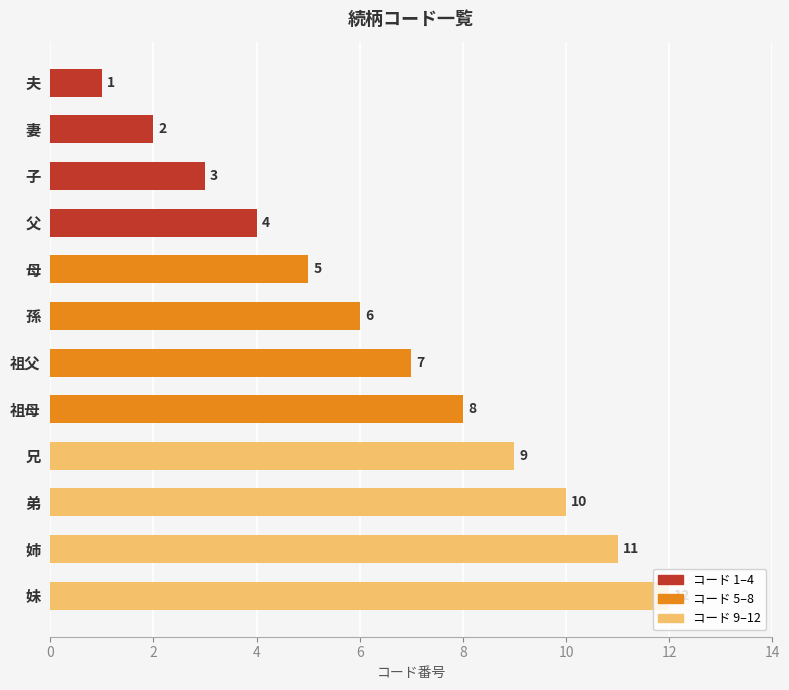

Rank the categories by value from highest to lowest.

妹, 姉, 弟, 兄, 祖母, 祖父, 孫, 母, 父, 子, 妻, 夫